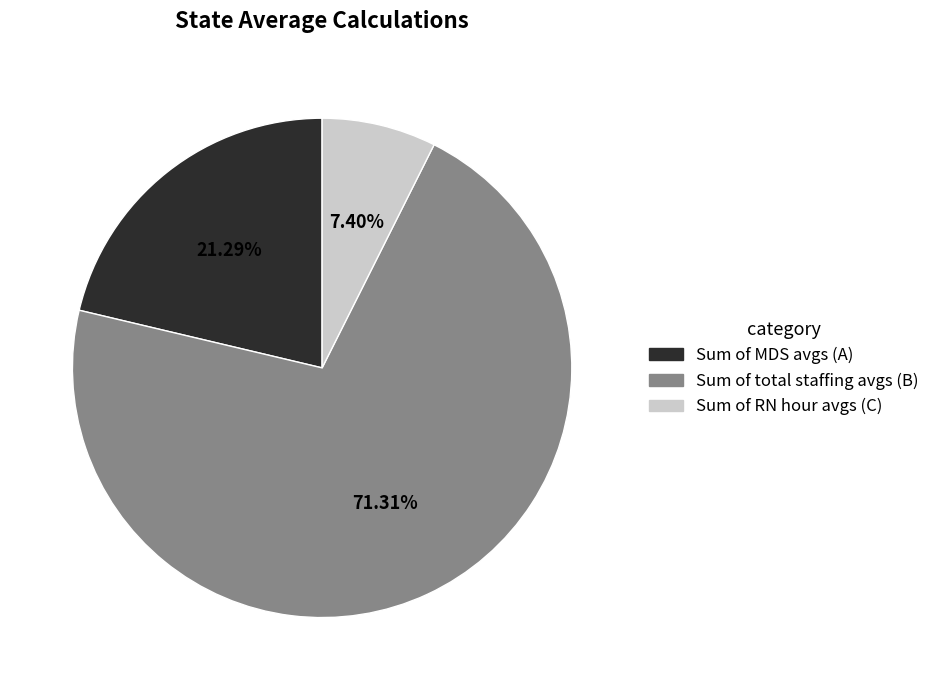

Is there a majority slice in this chart?

Yes